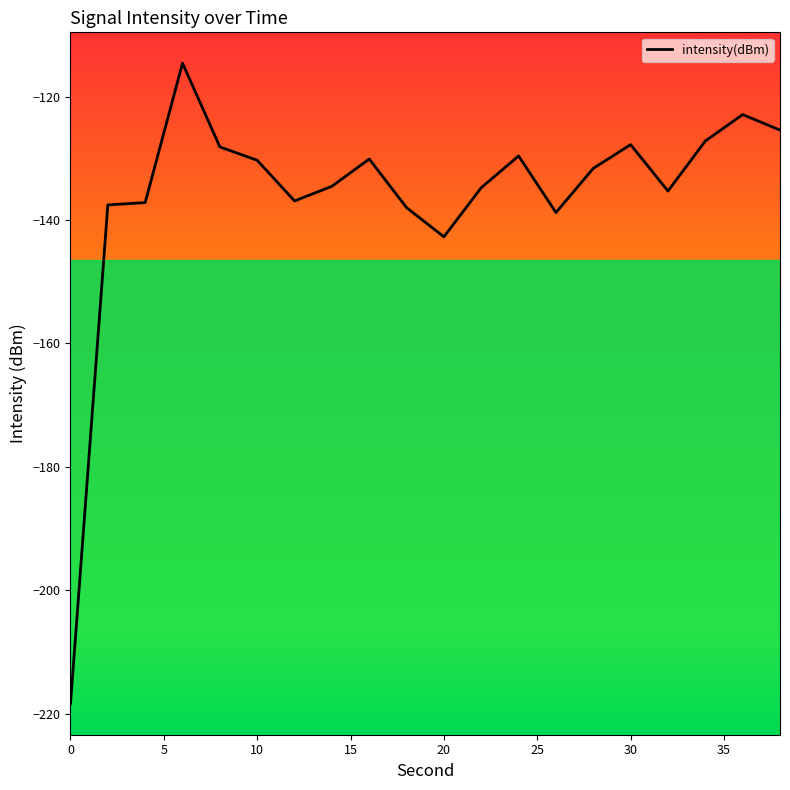

Does the chart display data point markers on the line(s)?

No